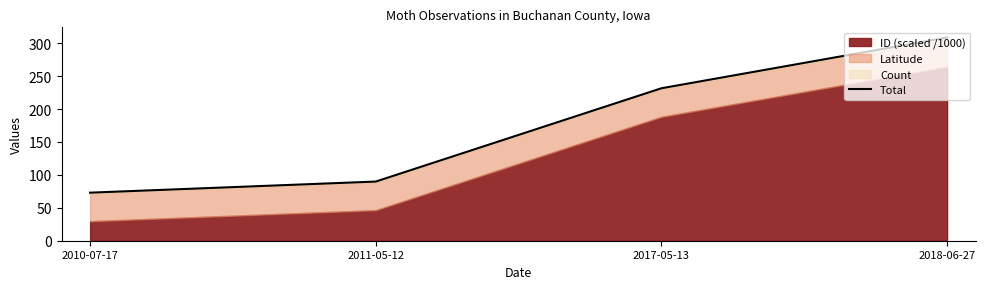

Approximately how many times larger is the value at 2010-07-17 compared to 2011-05-12?

0.8